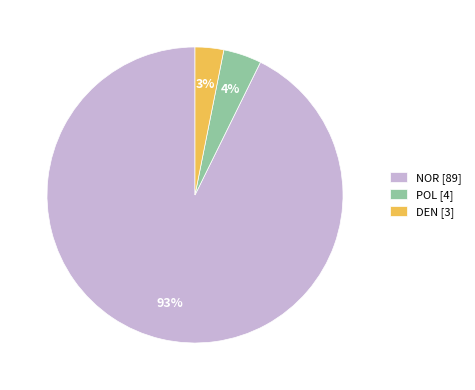

Does NOR represent more than half of the total?

Yes